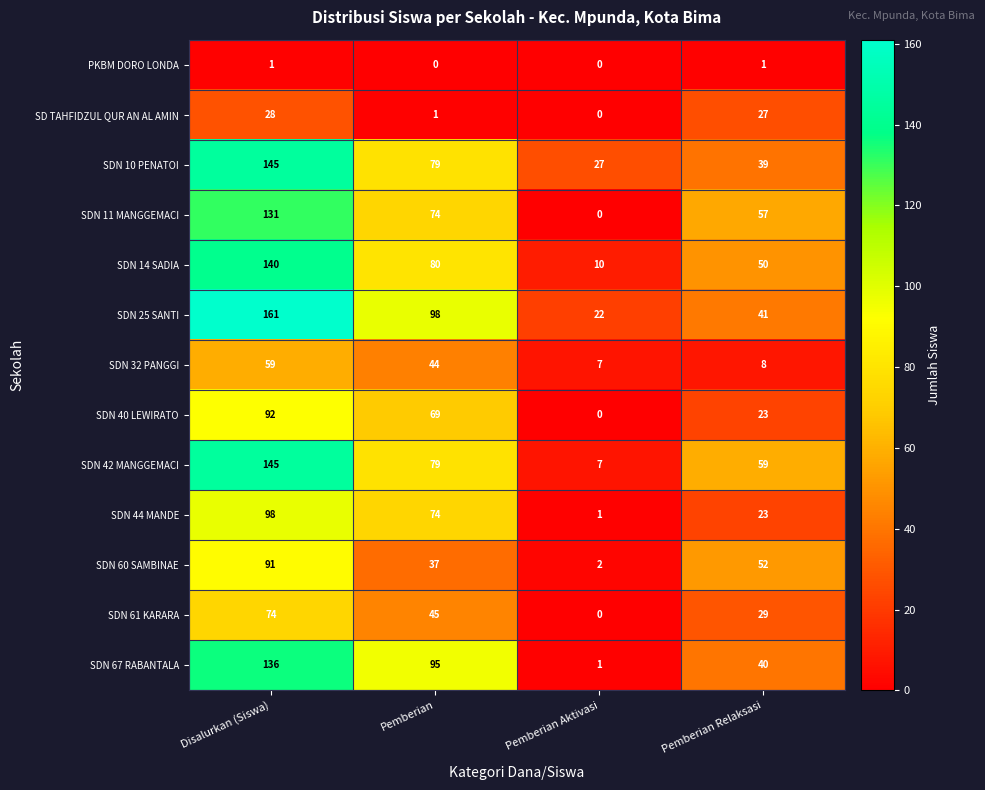

What is the sum of the SDN 11 MANGGEMACI values at Disalurkan (Siswa) and Pemberian?

205